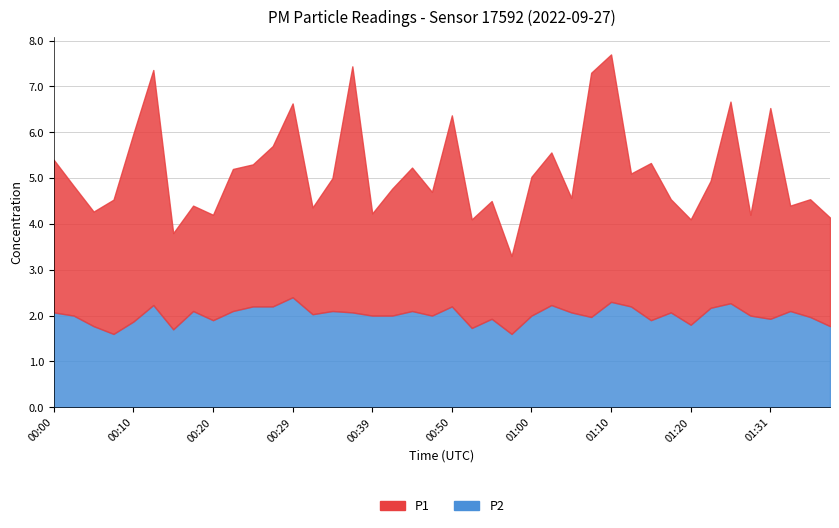

Which series changed the most between 00:55 and 01:29?

P1